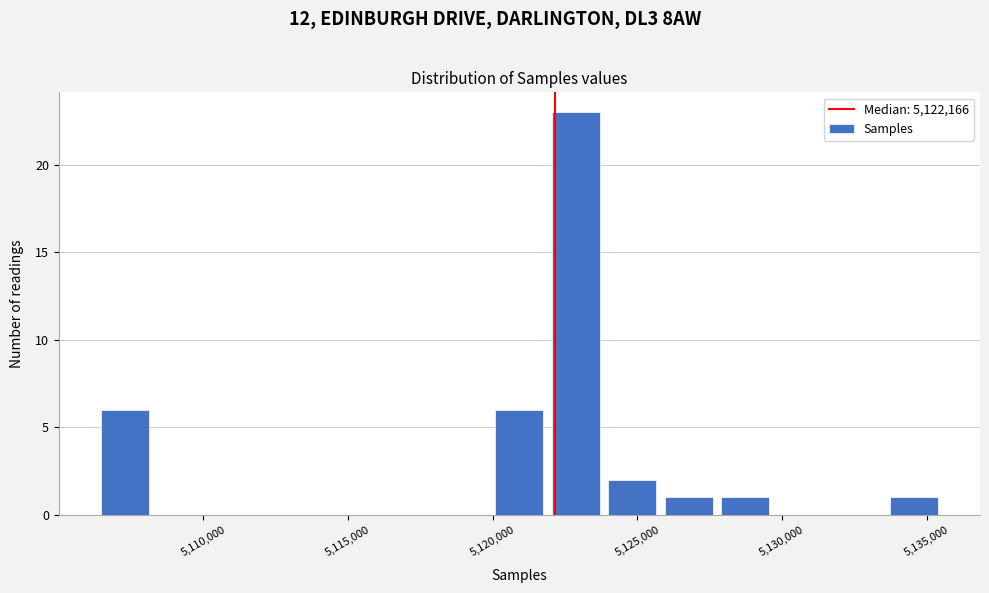

Read against the x-axis, roughly where is the centre of the tallest bar?

5123000